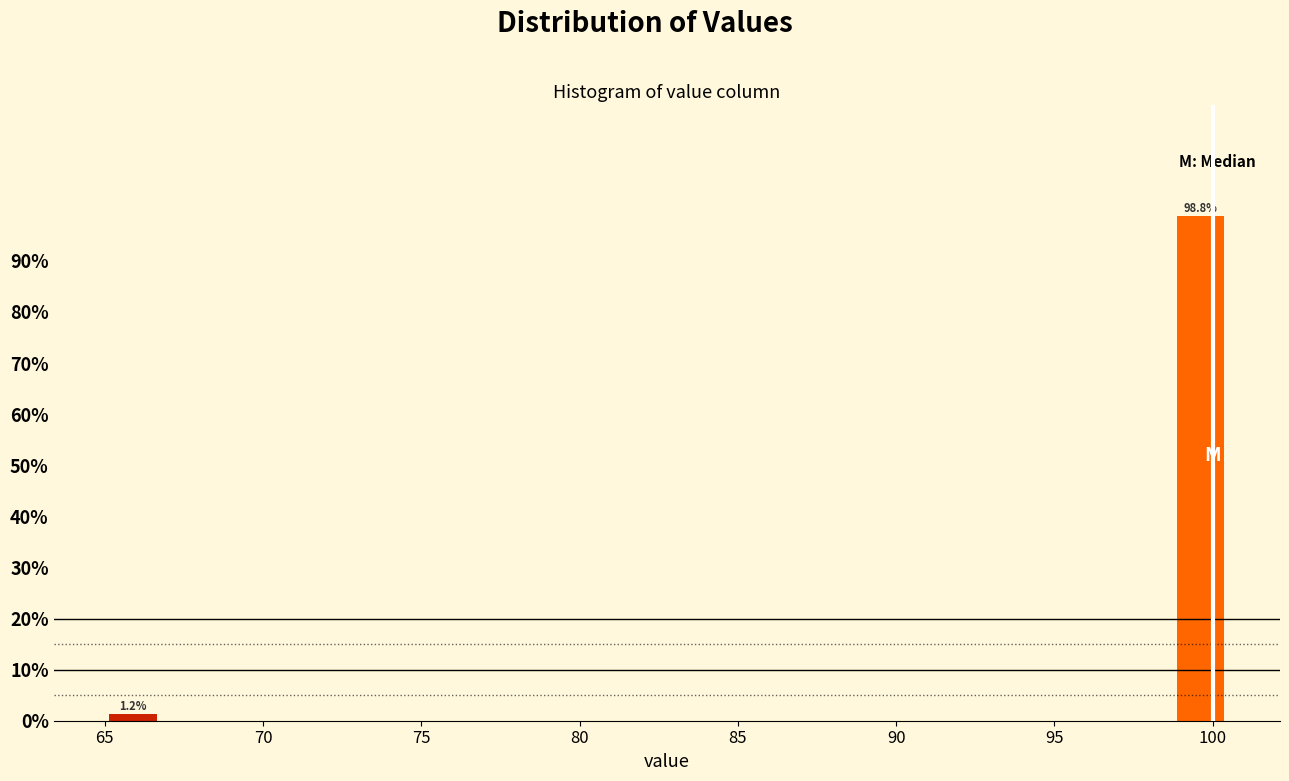

Around what value on the x-axis is the tallest bar? Give the approximate position of its centre, as read against the axis.

99.5